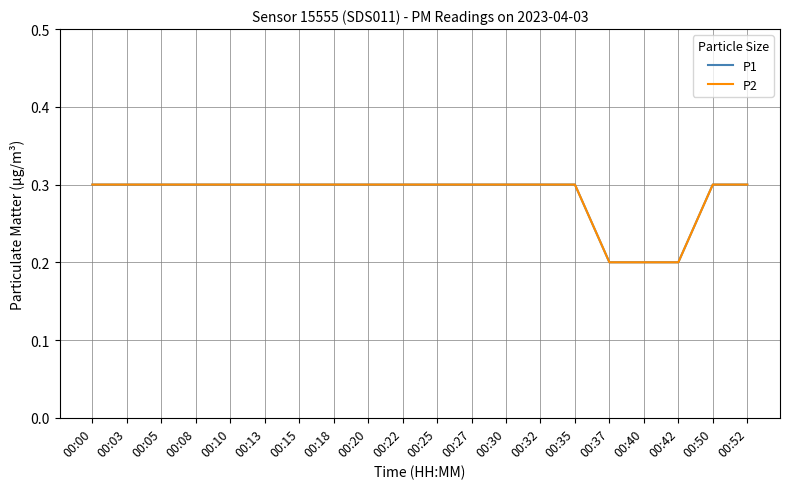

How many P2 values are between 0 and 1?

20